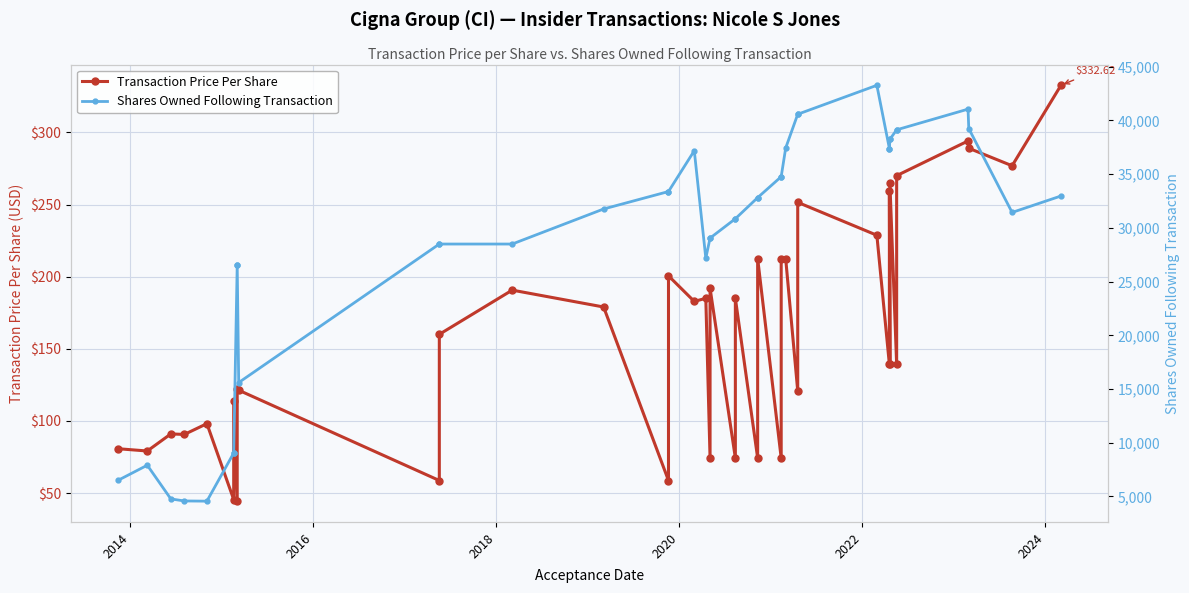

True or false: Transaction Price Per Share and Shares Owned Following Transaction intersect in this chart.

False